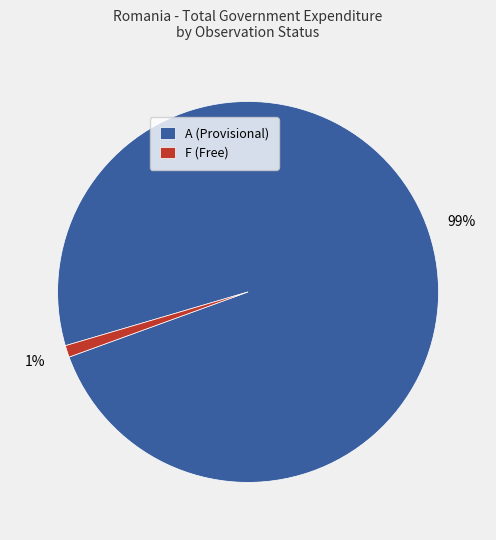

The A (Provisional) slice represents 86% of the pie. True or false?

False